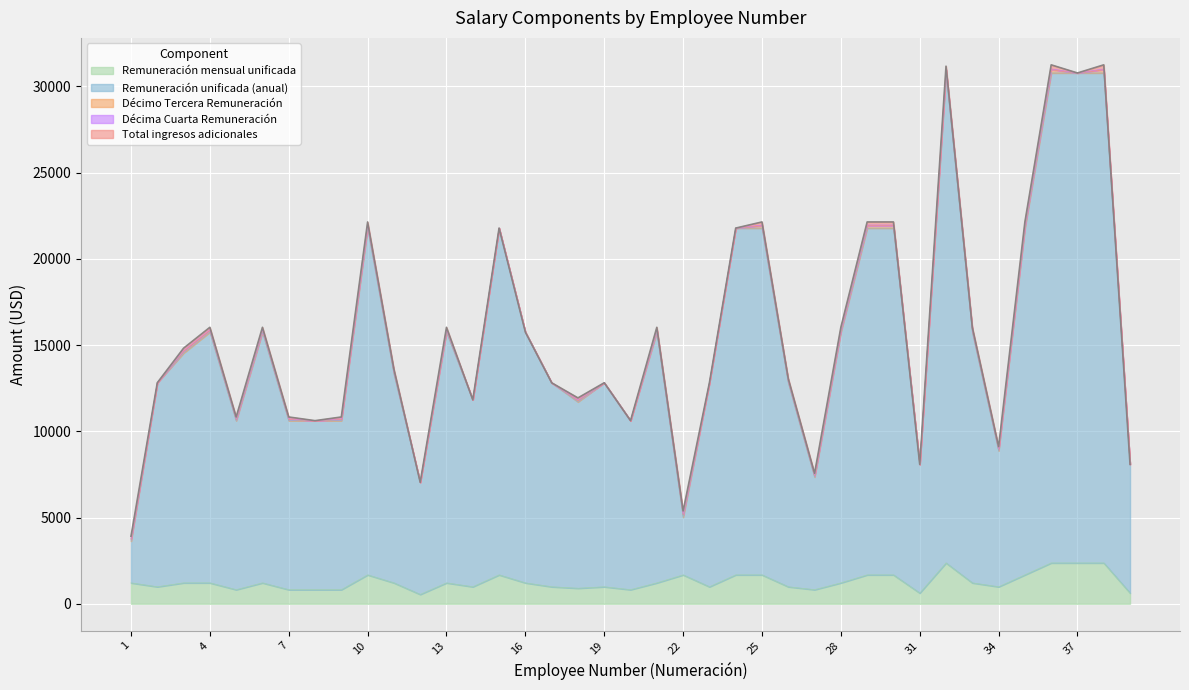

True or false: Total ingresos adicionales and Remuneración mensual unificada cross at least once.

False